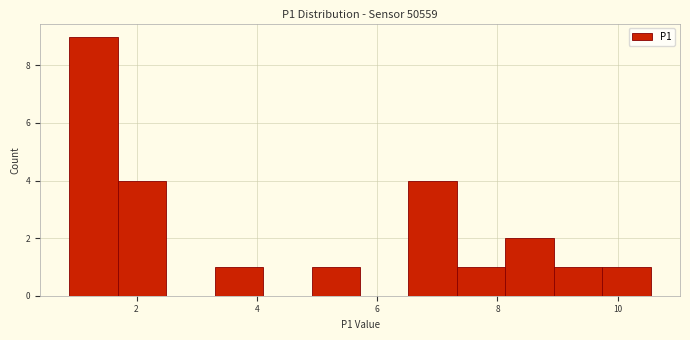

Reading left to right, list every bar in this chart as the range it spans on the x-axis followed by its height. Neither the bar edges nor the heights are printed on the chart, so give them approximately, as read against the axes.

0.8 to 1.6: 9
1.6 to 2.4: 4
2.4 to 3.2: 0
3.2 to 4.2: 1
4.2 to 5.0: 0
5.0 to 5.8: 1
5.8 to 6.6: 0
6.6 to 7.4: 4
7.4 to 8.2: 1
8.2 to 9.0: 2
9.0 to 9.8: 1
9.8 to 10.6: 1